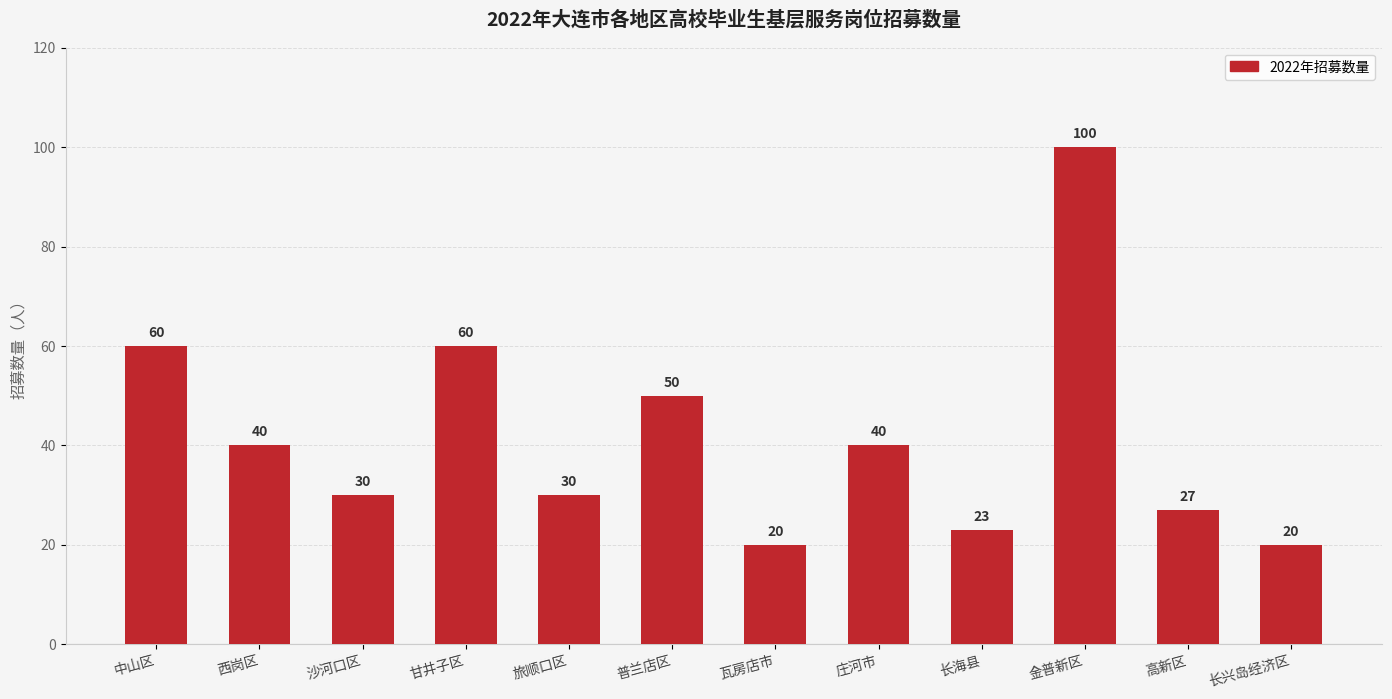

What is the label of the 7th bar from the right?

普兰店区